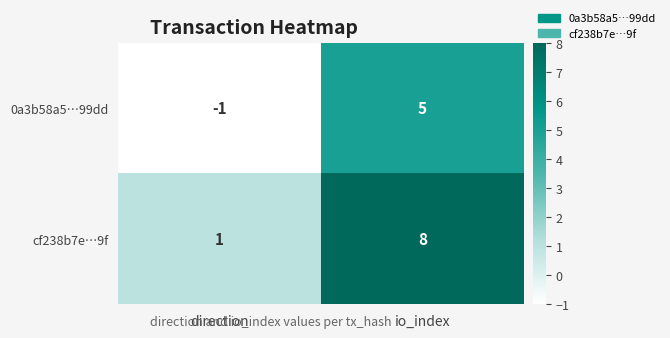

Which series has the largest range (max minus min)?

cf238b7e…9f